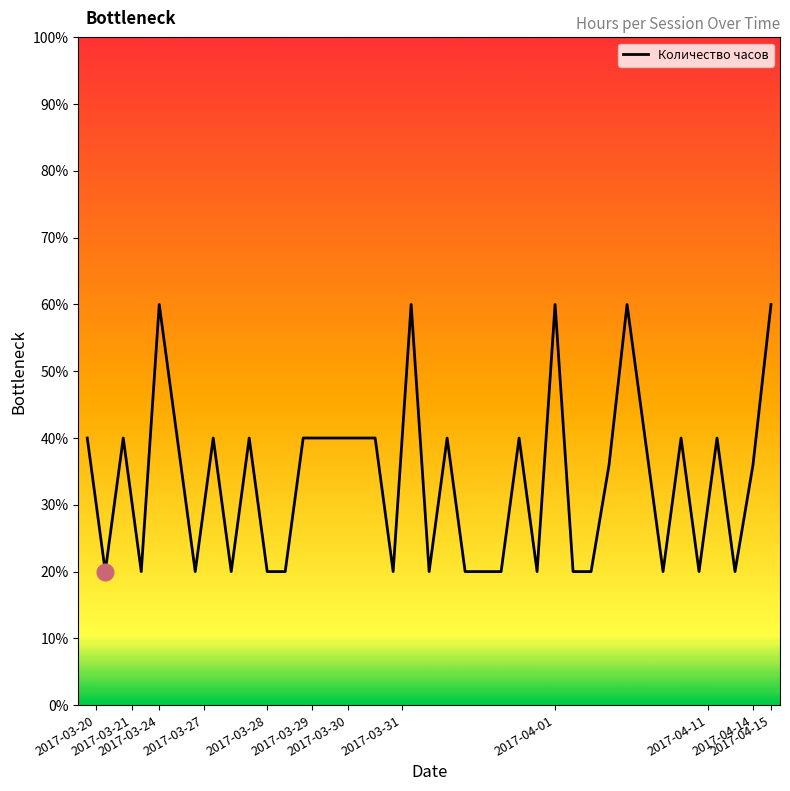

What is the greatest value displayed?

60